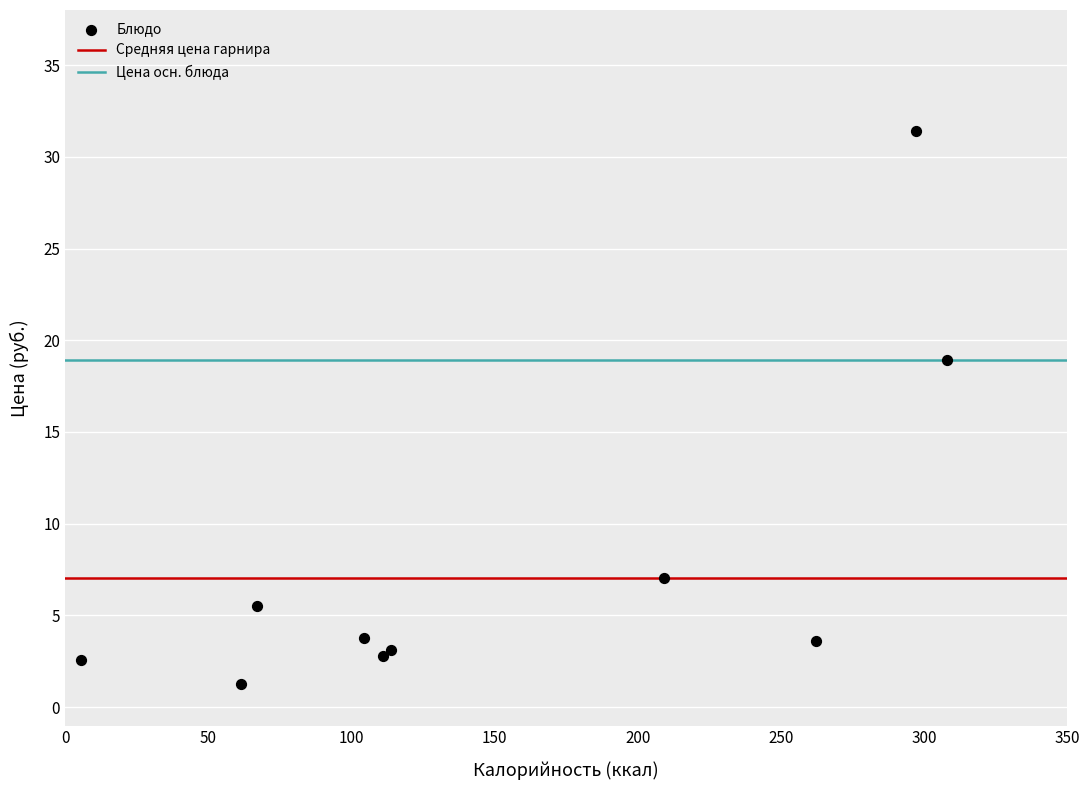

What Y value in the scatter plot is closest to 16?

18.9